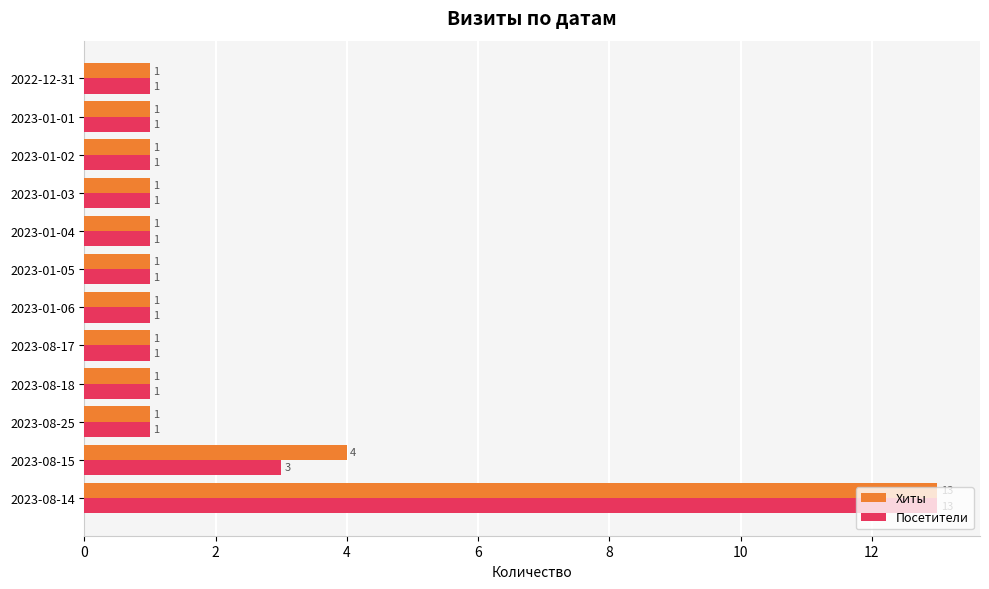

Rank the series by their average value, from lowest to highest.

Посетители, Хиты